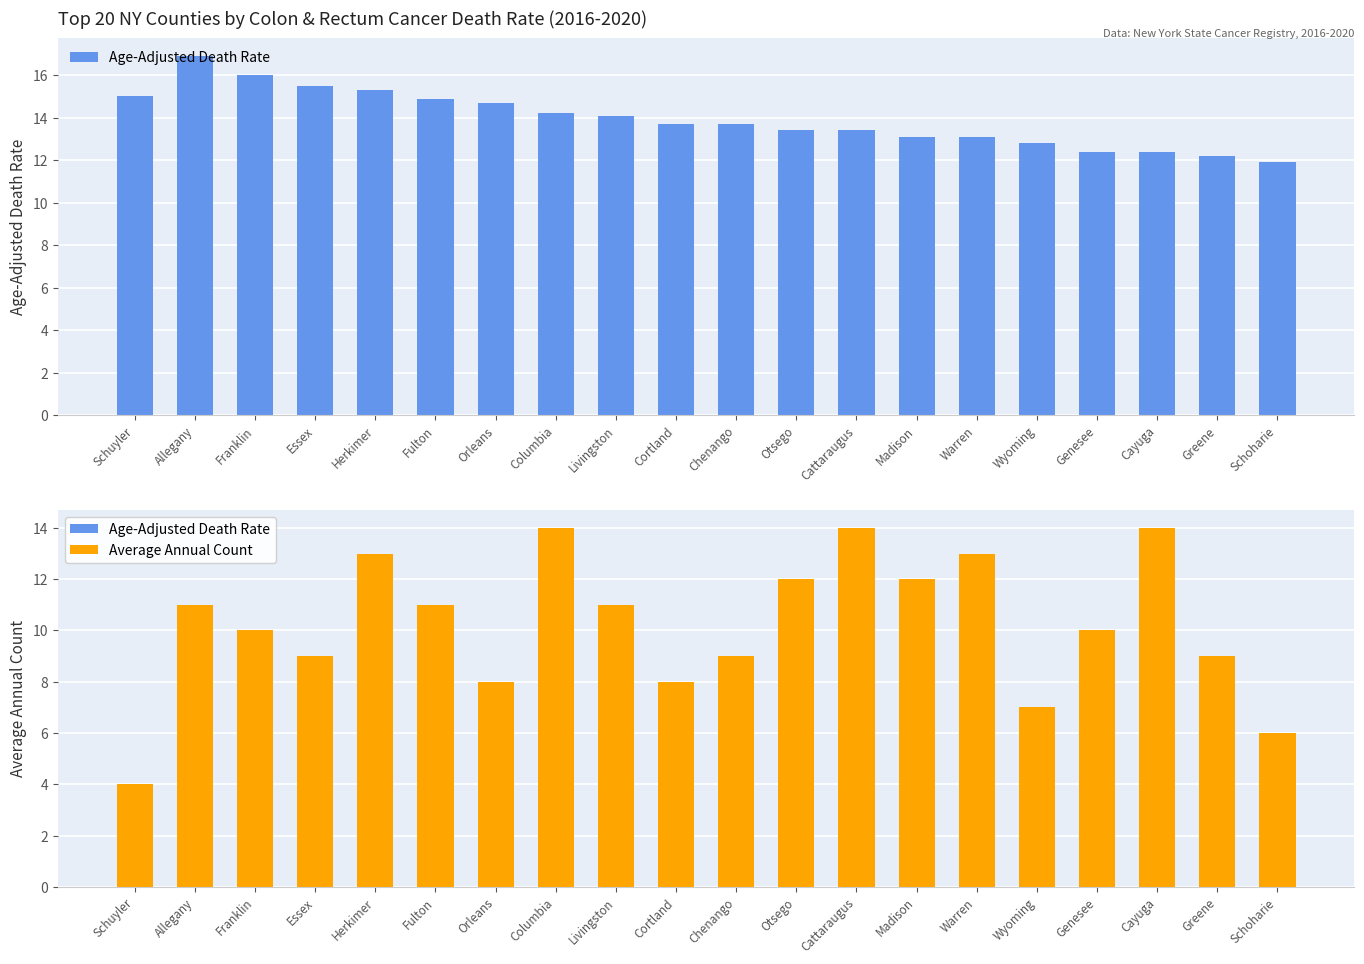

Where is Average Annual Count nearest to the value 9?

Essex